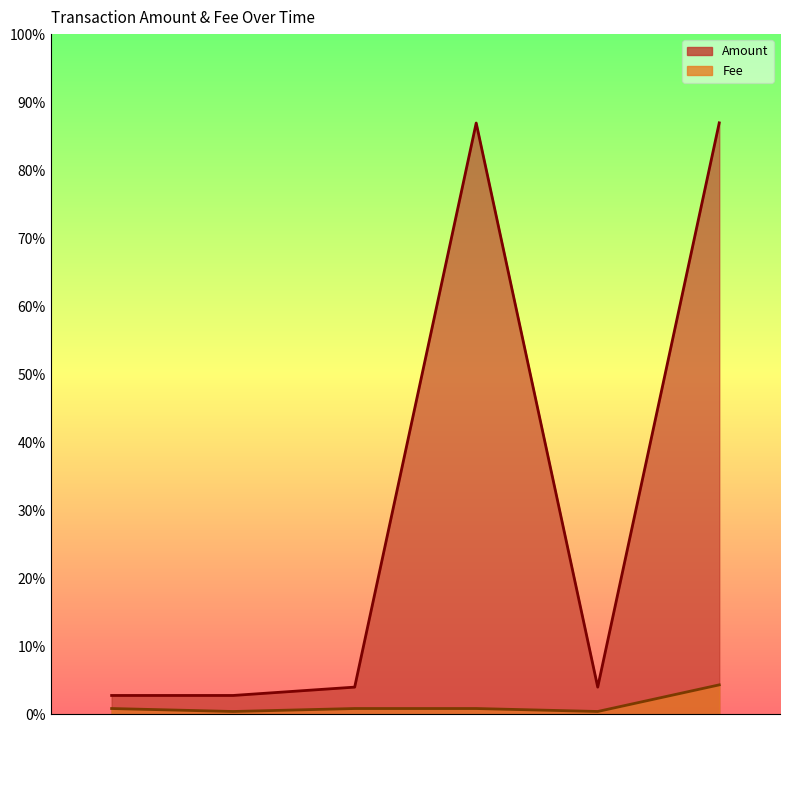

True or false: Amount and Fee intersect in this chart.

False